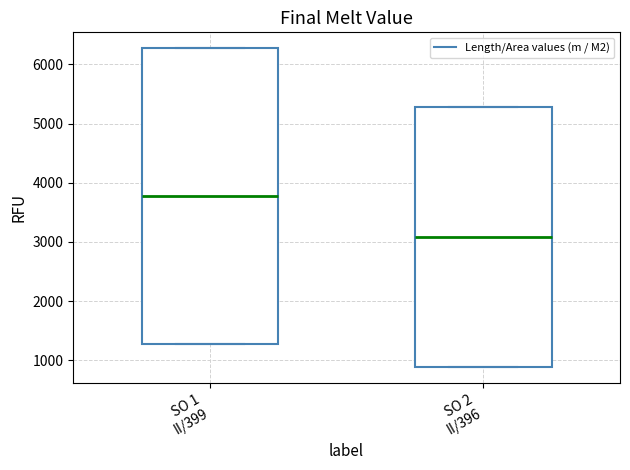

Comparing the boxes themselves (not the whiskers), which one is the tallest?

SO 1 II/399